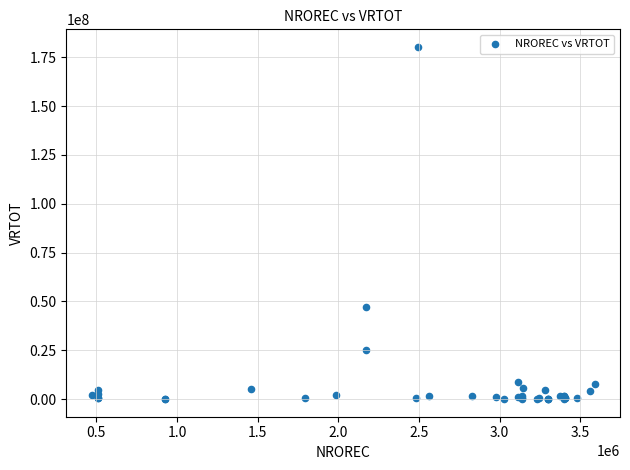

What Y value in the scatter plot is closest to 90159658?

47416374.0